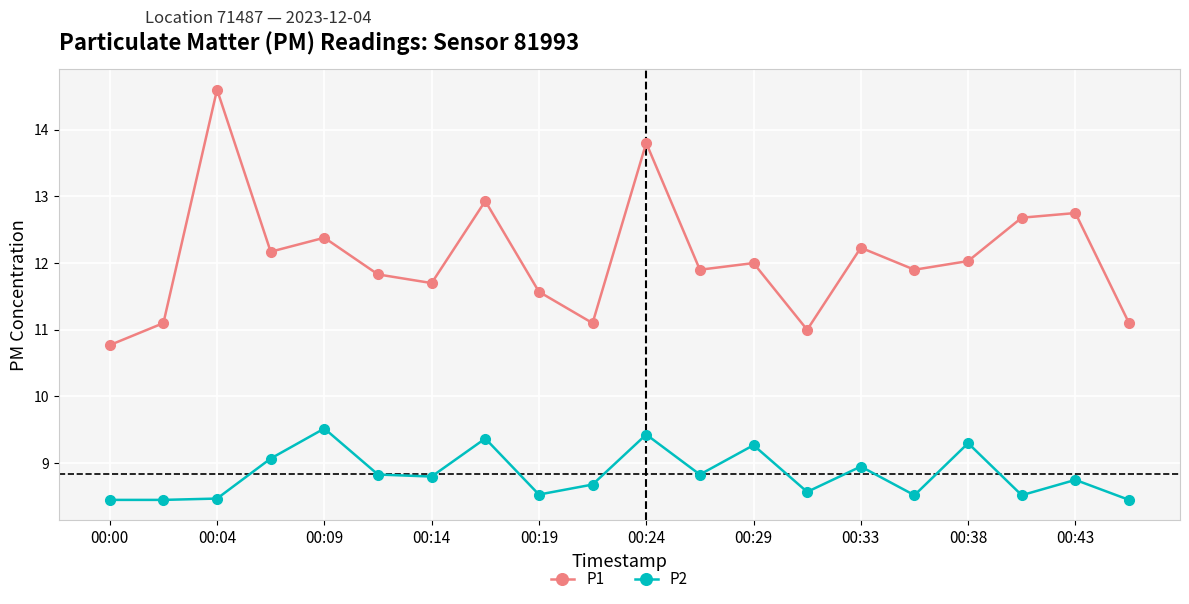

Which series has the largest total across all categories?

P1